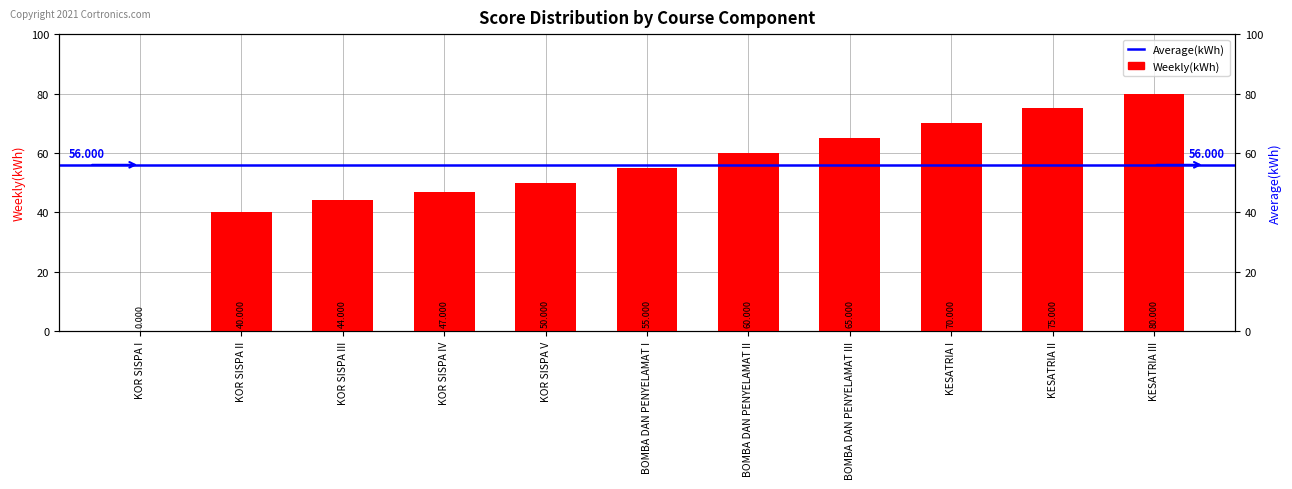

The chart shows a value of 47 at KOR SISPA IV. True or false?

True